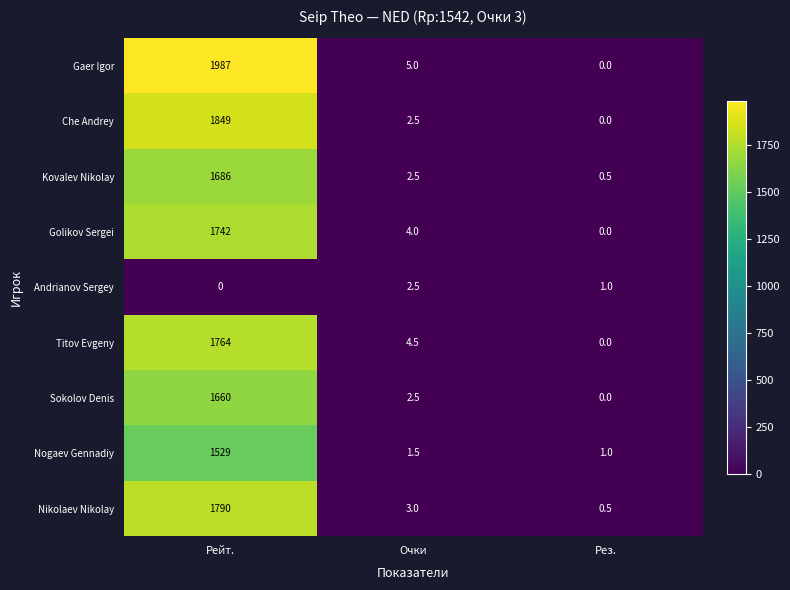

Rank the series at Рейт. from highest to lowest value.

Gaer Igor, Che Andrey, Nikolaev Nikolay, Titov Evgeny, Golikov Sergei, Kovalev Nikolay, Sokolov Denis, Nogaev Gennadiy, Andrianov Sergey